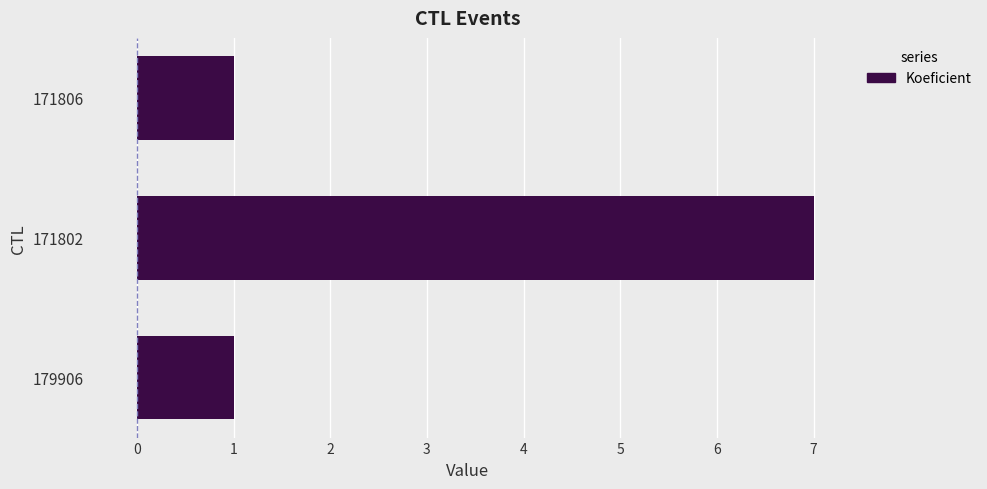

What is the change in value from 171802 to 171806?

-6